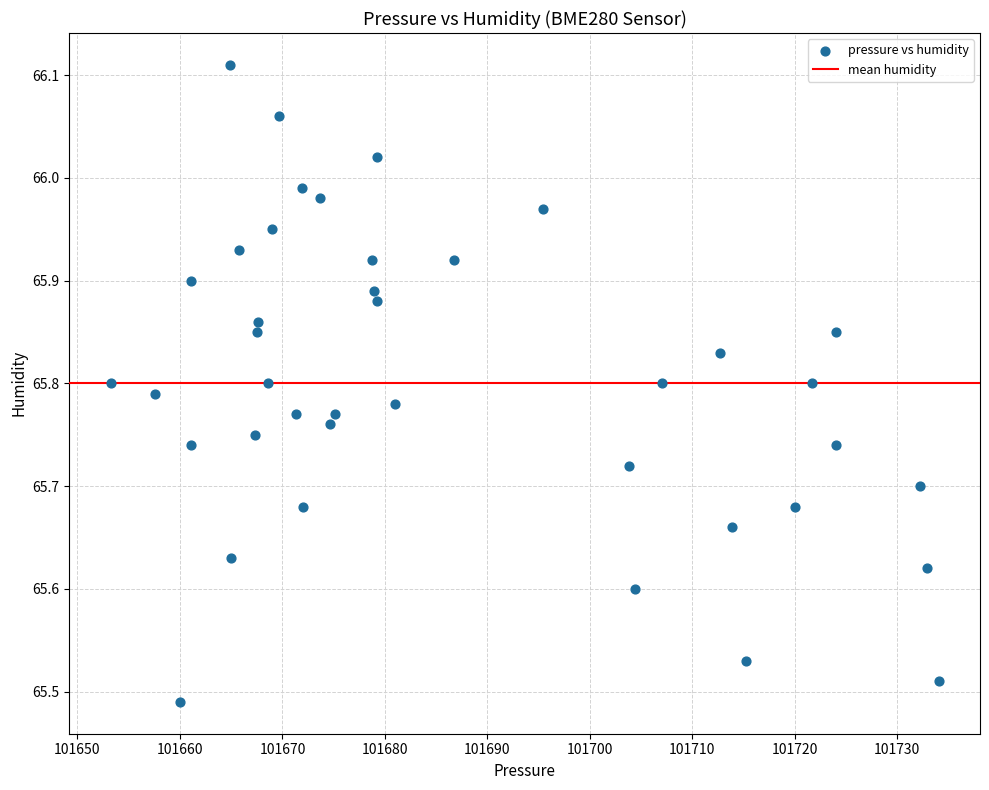

What is the range of Y values (max minus min)?

0.6